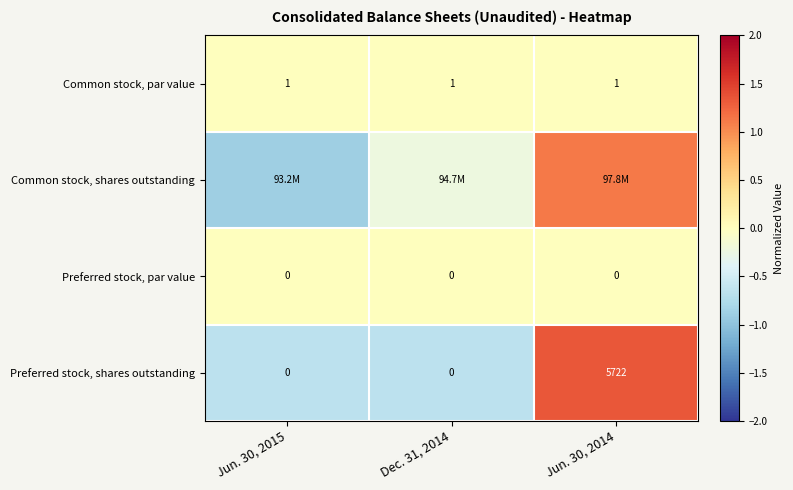

Is it true that Preferred stock, par value equals 0.0 at Jun. 30, 2015?

True